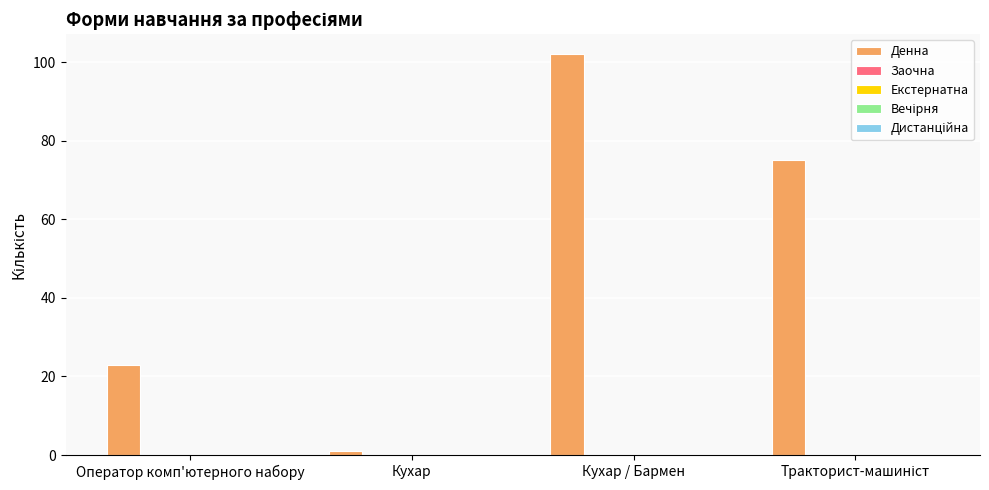

What is the average value?

50